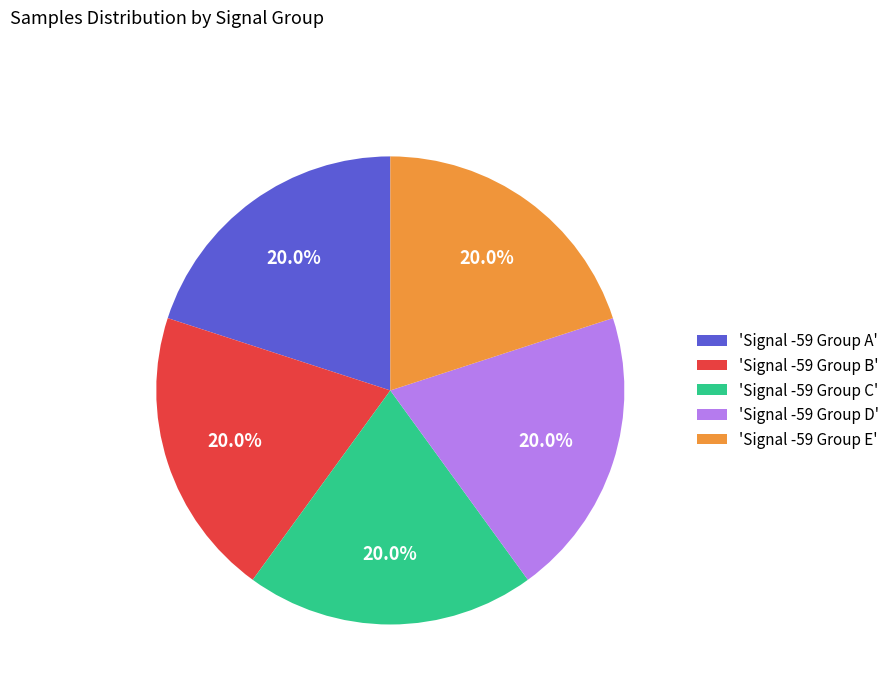

Approximately how many times larger is the value at 'Signal -59 Group E' compared to 'Signal -59 Group D'?

1.0